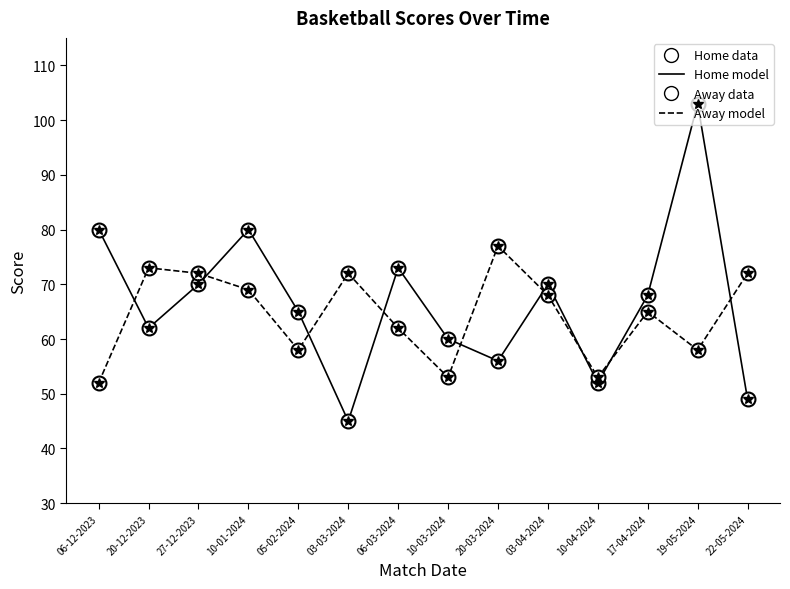

What position from the left is 06-03-2024?

7